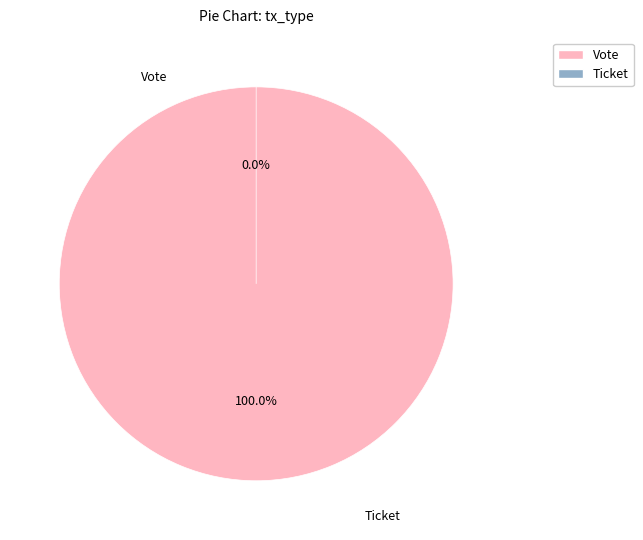

How many segments does this pie chart have?

2